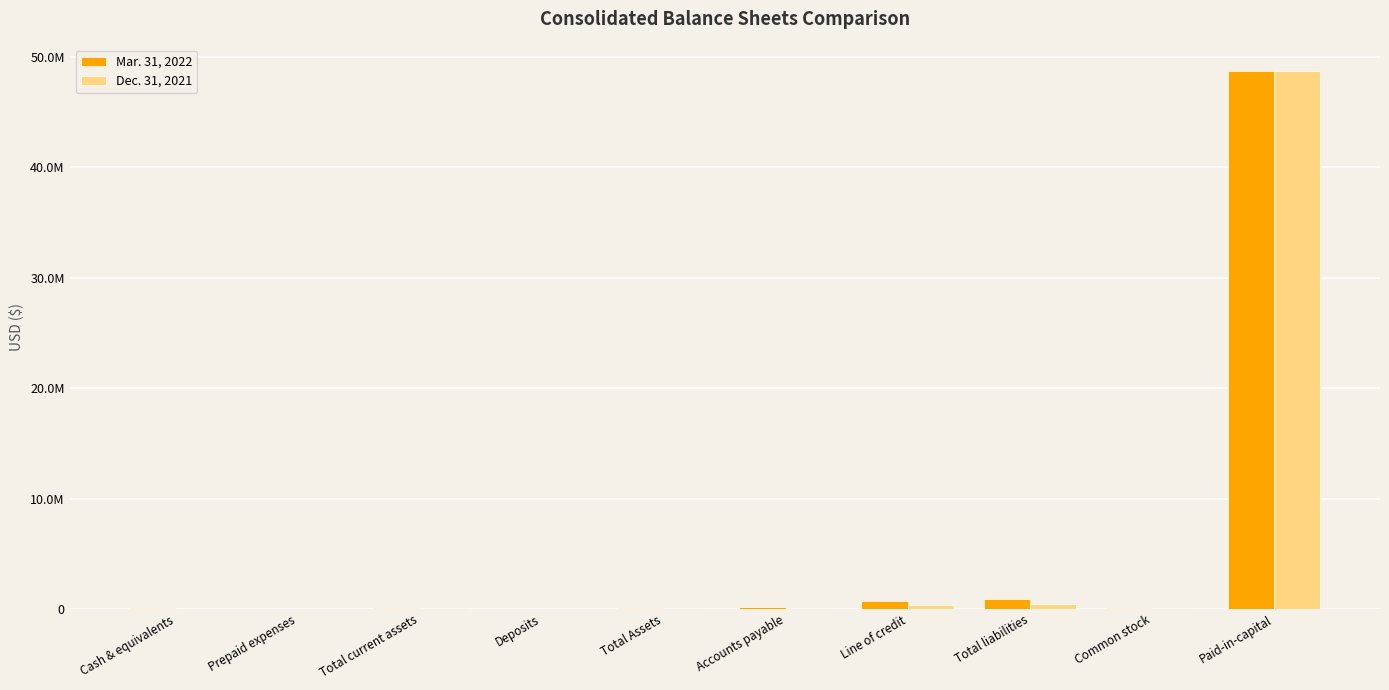

Where does the Dec. 31, 2021 series first go above 51250?

Accounts payable